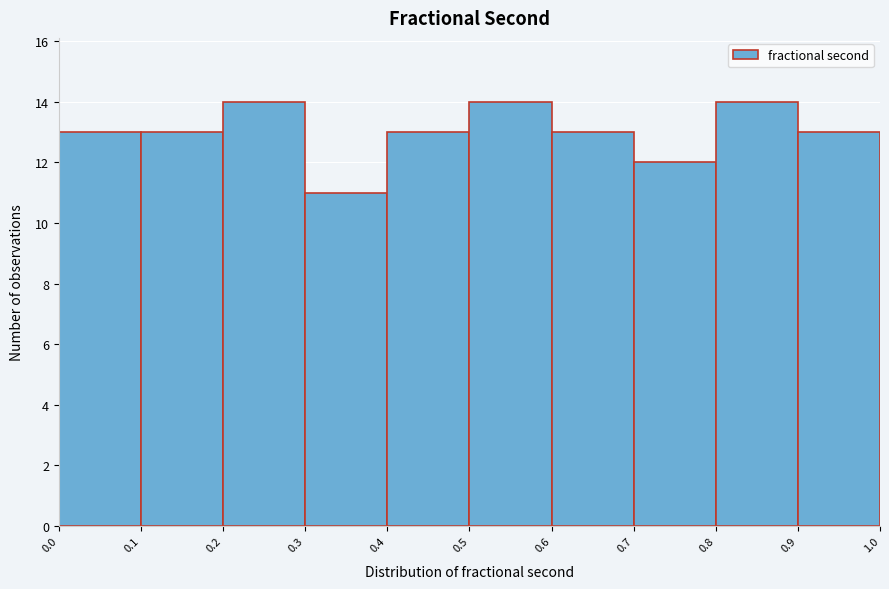

Reading left to right, list every bar in this chart as the range it spans on the x-axis followed by its height. The values are not printed on the chart, so give them approximately, as read against the axis.

0.0 to 0.1: 13
0.1 to 0.2: 13
0.2 to 0.3: 14
0.3 to 0.4: 11
0.4 to 0.5: 13
0.5 to 0.6: 14
0.6 to 0.7: 13
0.7 to 0.8: 12
0.8 to 0.9: 14
0.9 to 1.0: 13